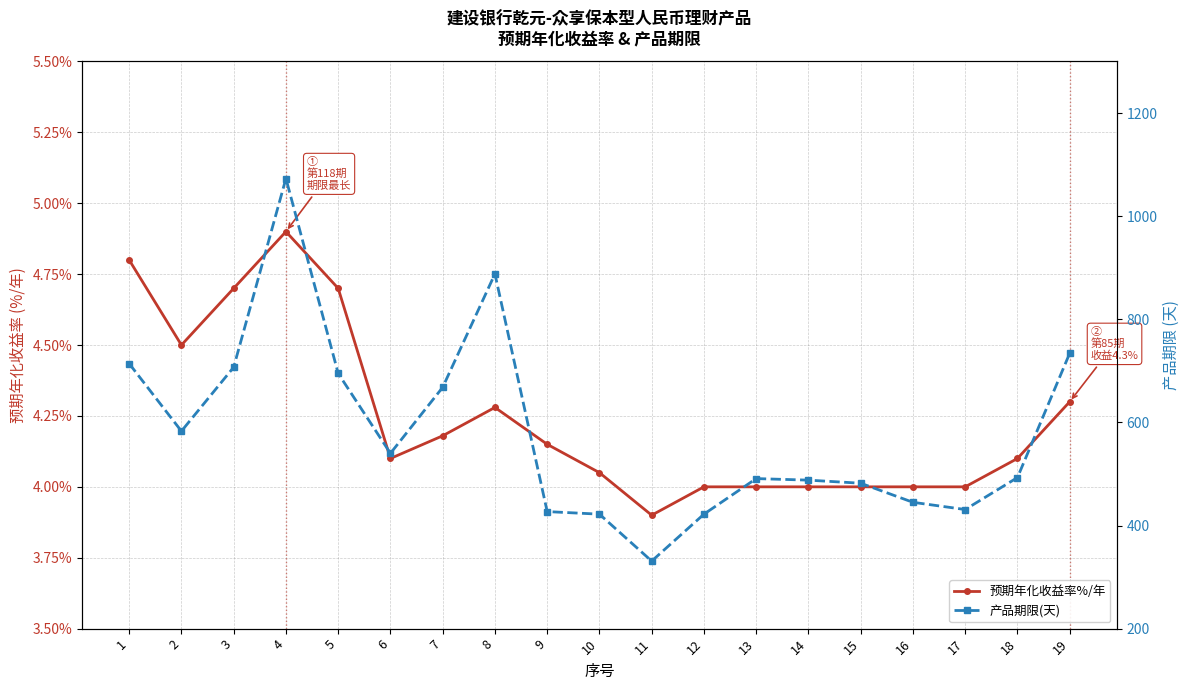

Rank the series at 18 from lowest to highest value.

预期年化收益率%/年, 产品期限(天)